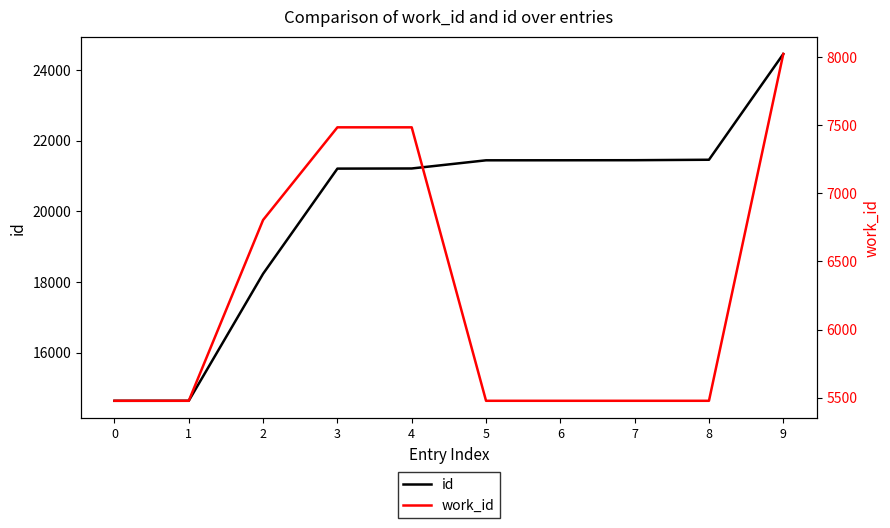

What is the difference between the id values at 3 and 0?

6569